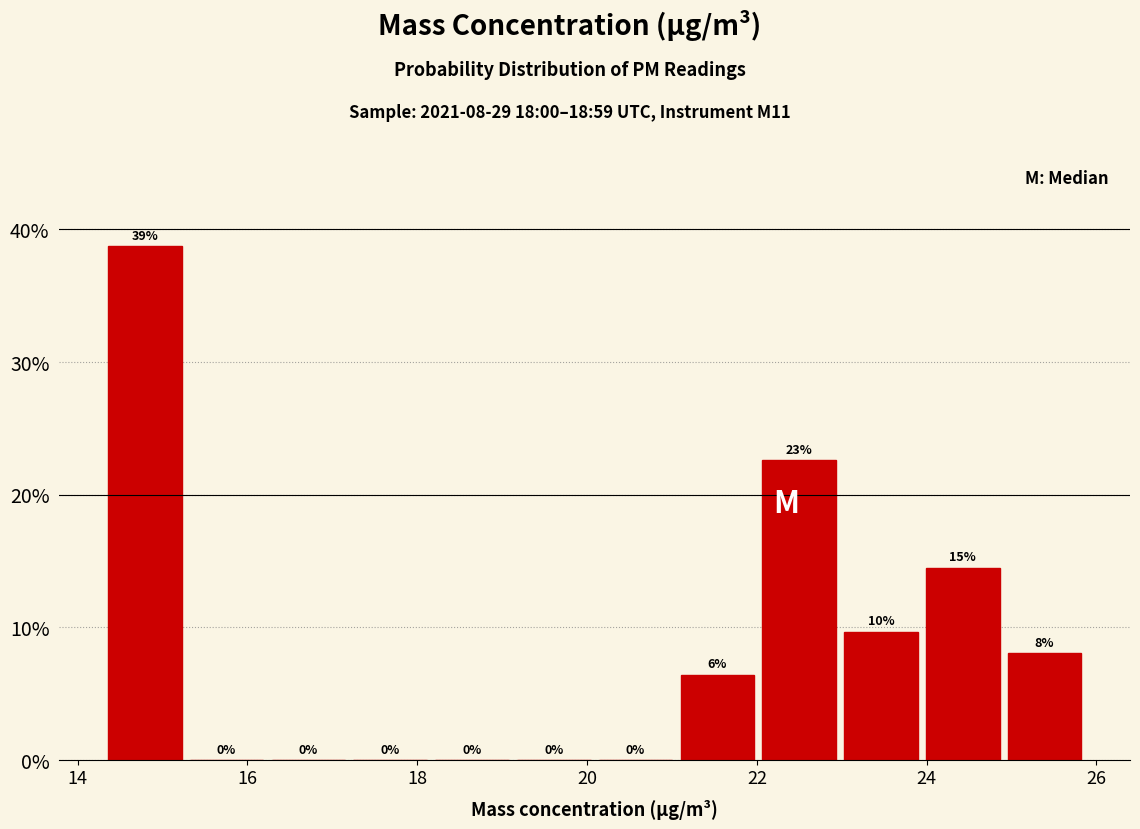

Which range on the x-axis has the tallest bar?

14.4 to 15.2